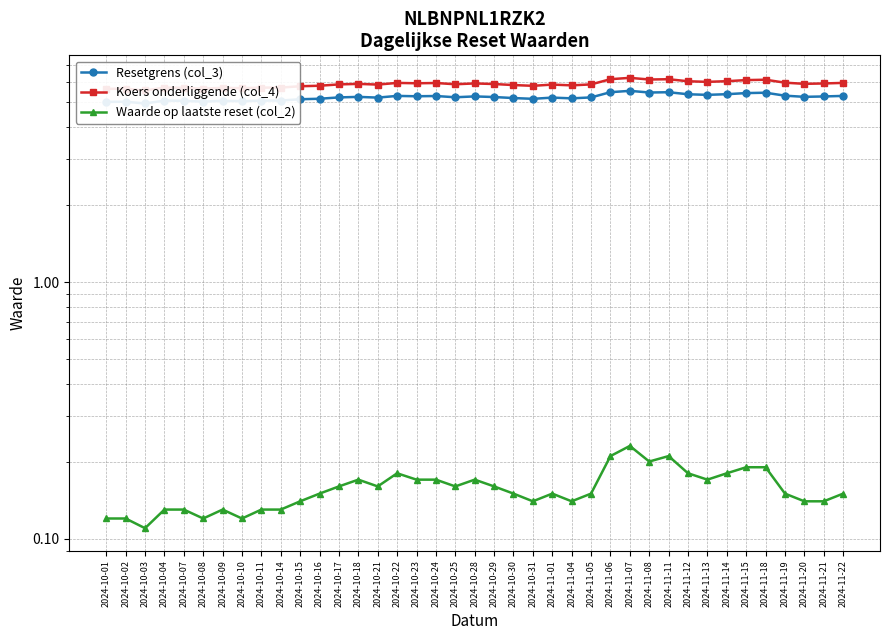

What position from the left is 2024-11-06?

27